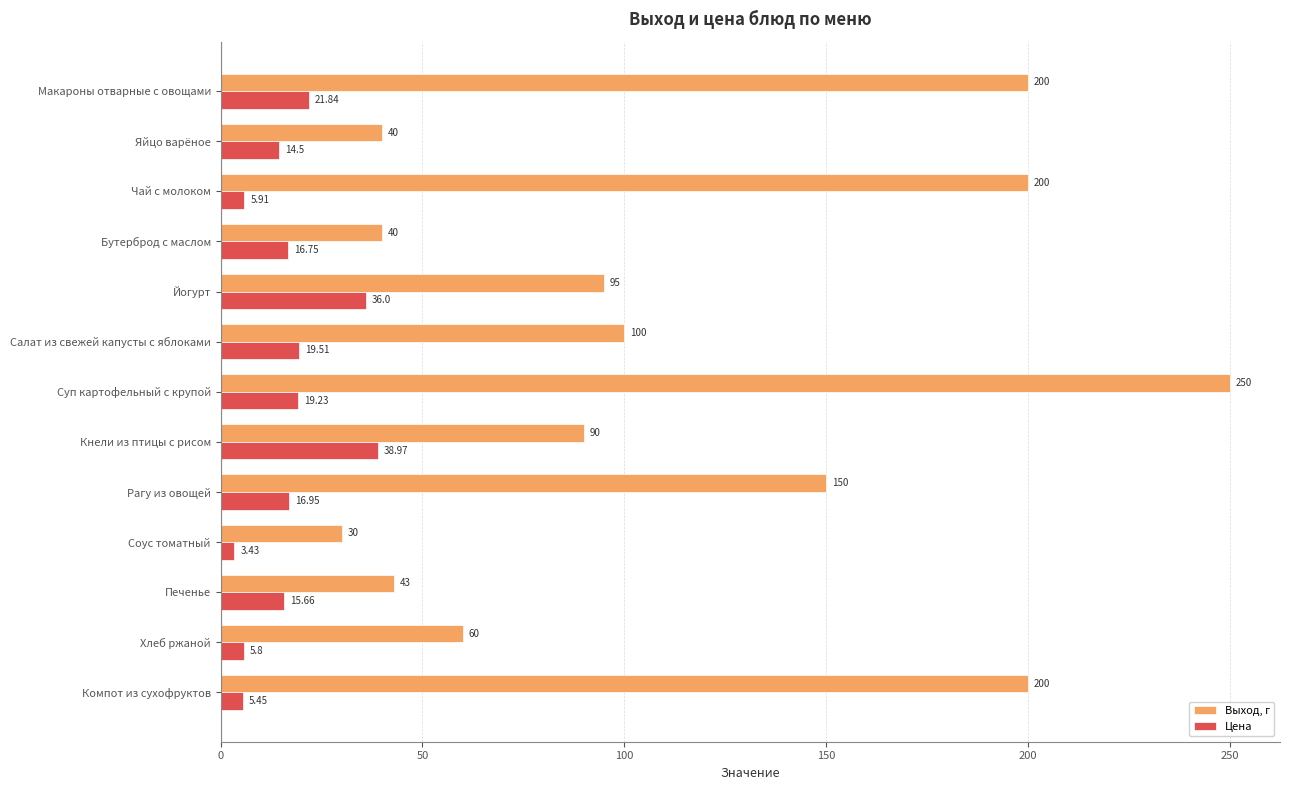

Which category has the highest value in the Цена series?

Кнели из птицы с рисом